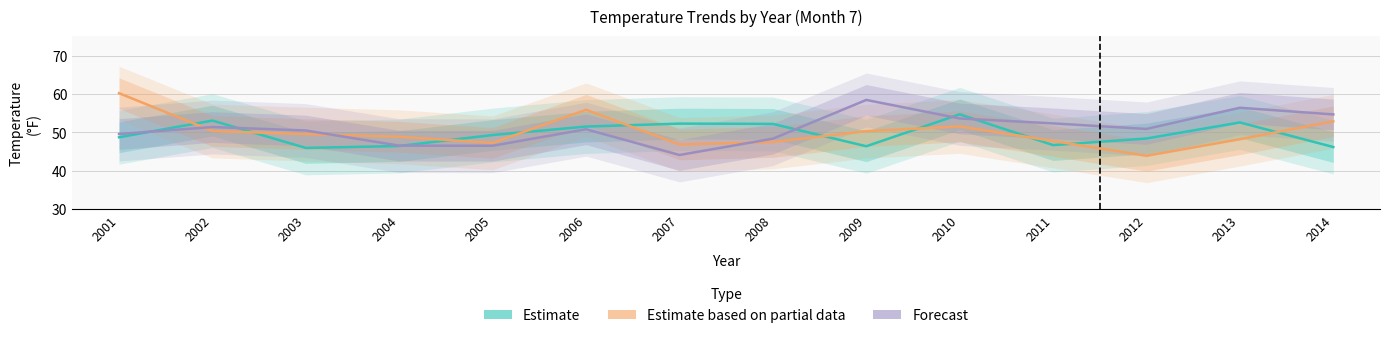

Where do Forecast and Estimate based on partial data first cross each other?

2001 and 2002